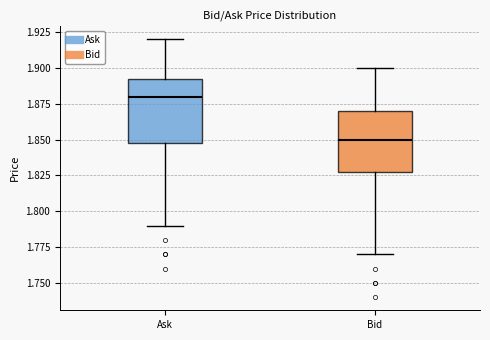

Reading left to right, read every box against the y-axis: the position of its median line, the range the box covers, and the ends of its whiskers. The values are not printed on the chart, so give them approximately, as read against the axis.

Ask: median 1.880, box 1.850 to 1.895, whiskers 1.790 to 1.920
Bid: median 1.850, box 1.830 to 1.870, whiskers 1.770 to 1.900